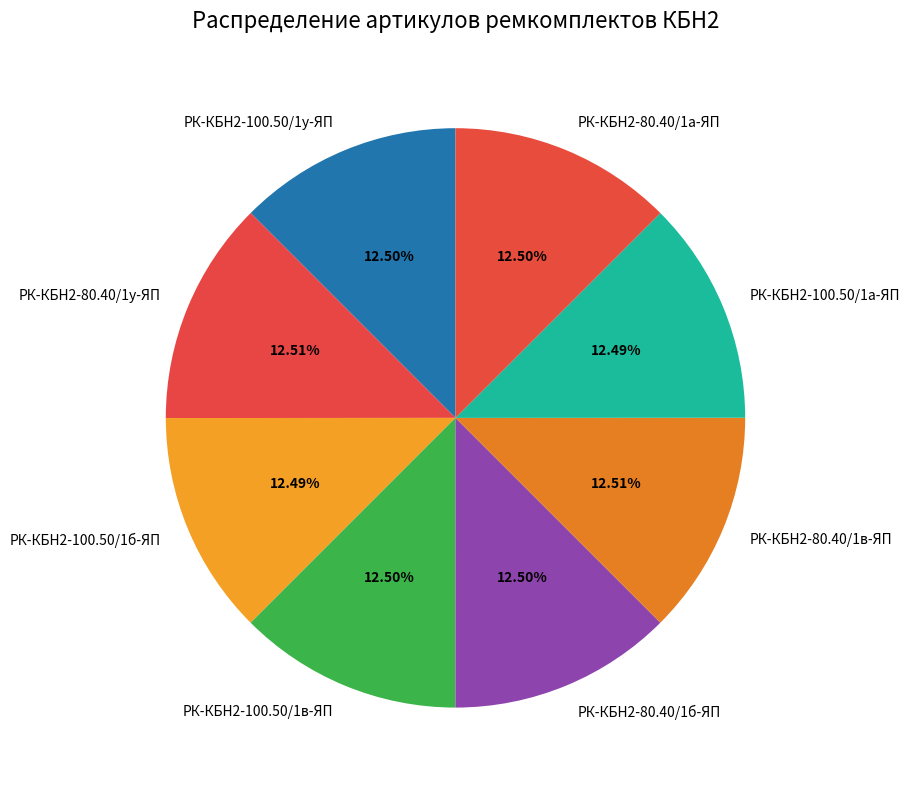

Does РК-КБН2-80.40/1б-ЯП account for over 50% of the chart?

No